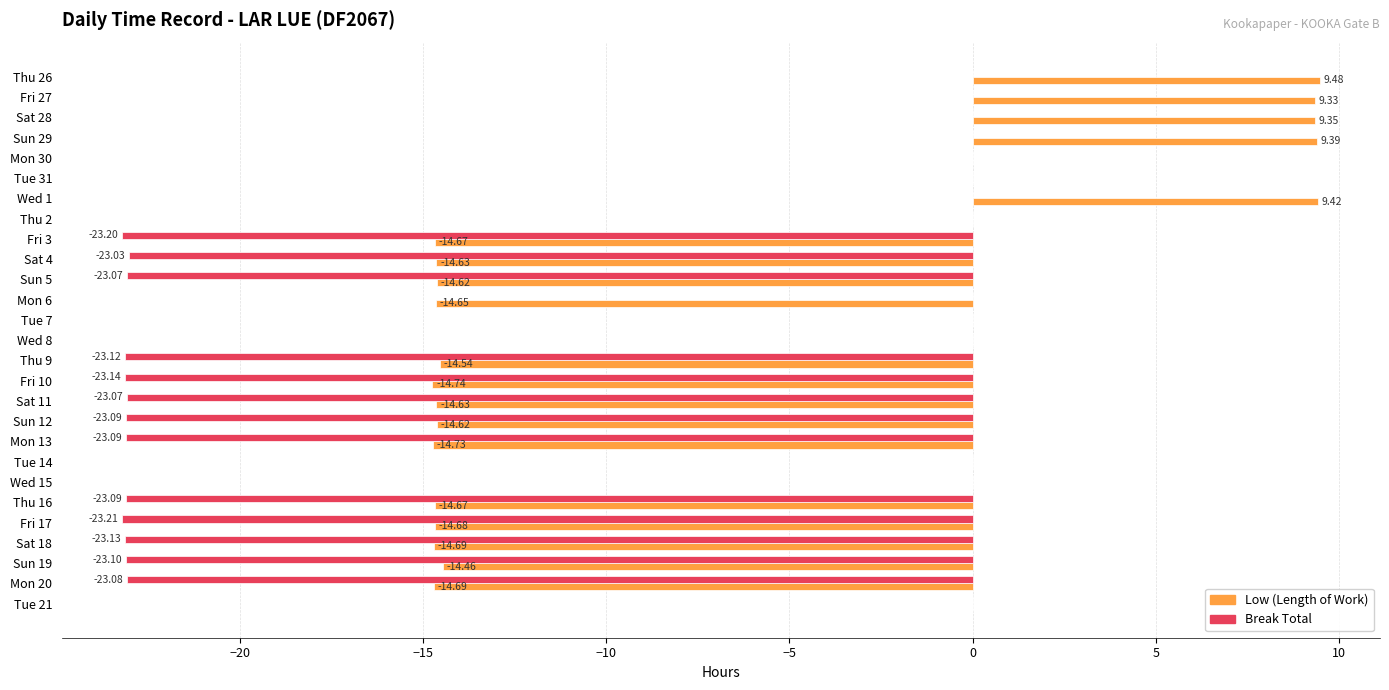

Between Sat 28 and Sun 29, which series saw the biggest shift?

Low (Length of Work)